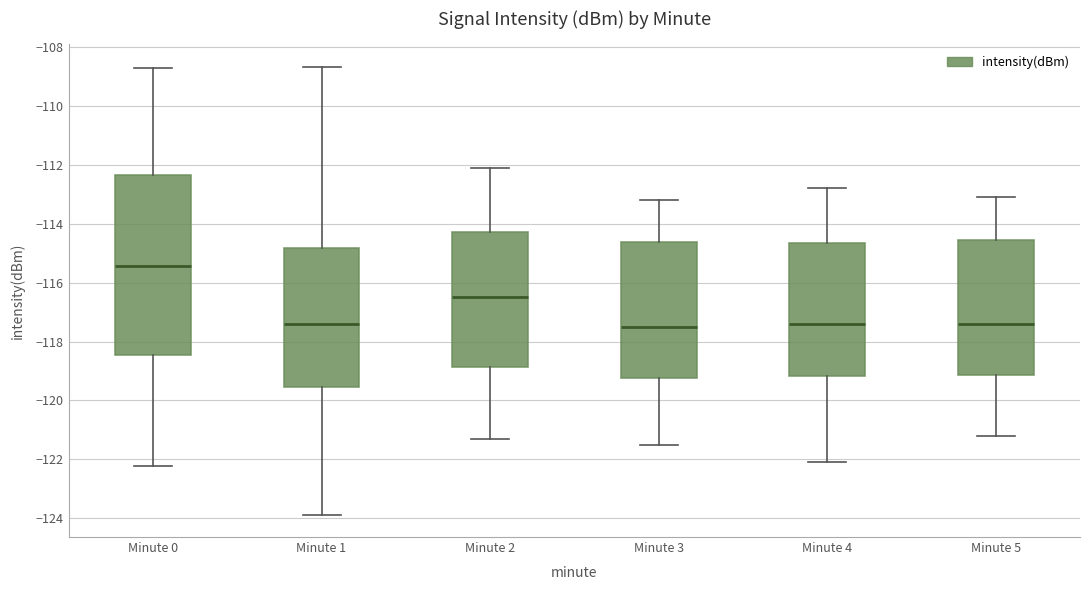

Where does the lower whisker of the box for Minute 4 end on the y-axis? The values are not printed on the chart, so give them approximately, as read against the axis.

-122.0